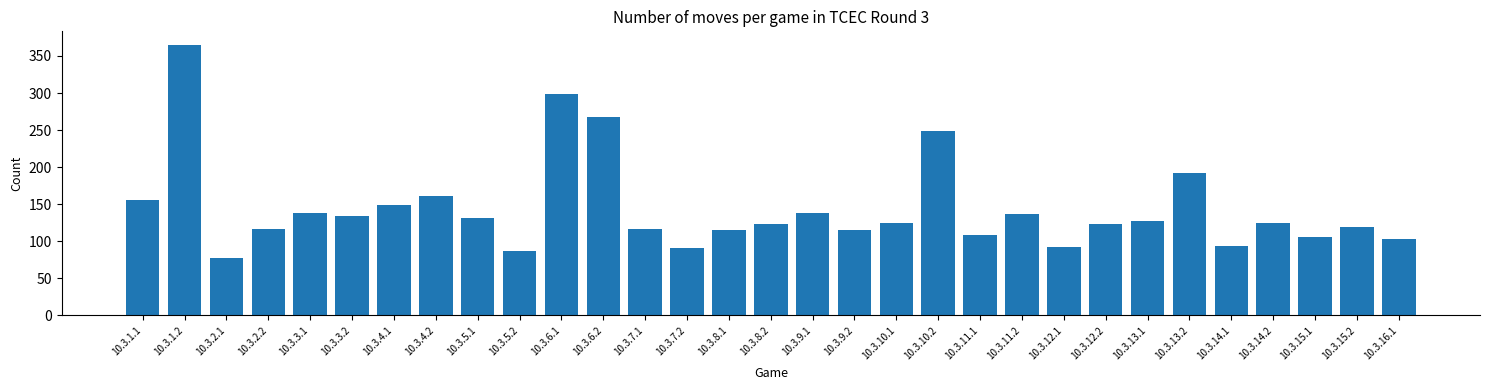

What is the difference between the values at 10.3.7.1 and 10.3.5.1?

15